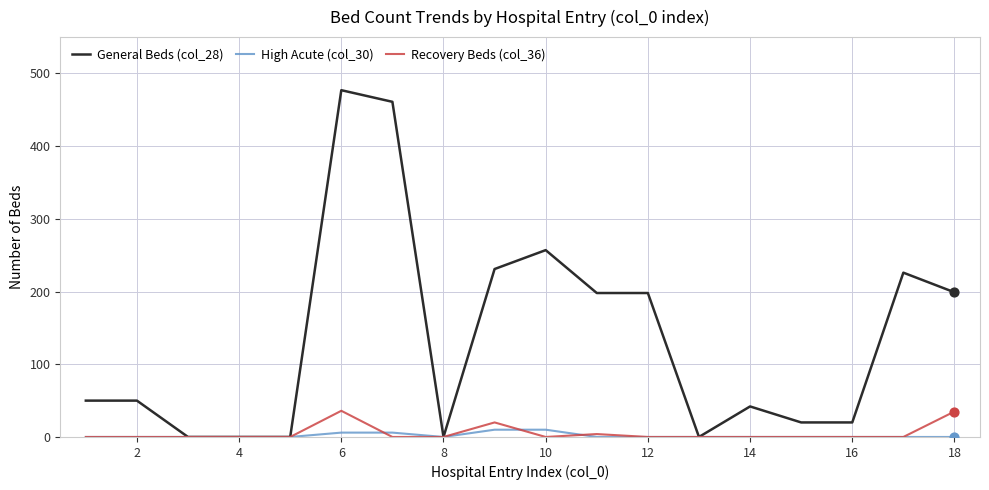

Which series has the largest total across all categories?

General Beds (col_28)